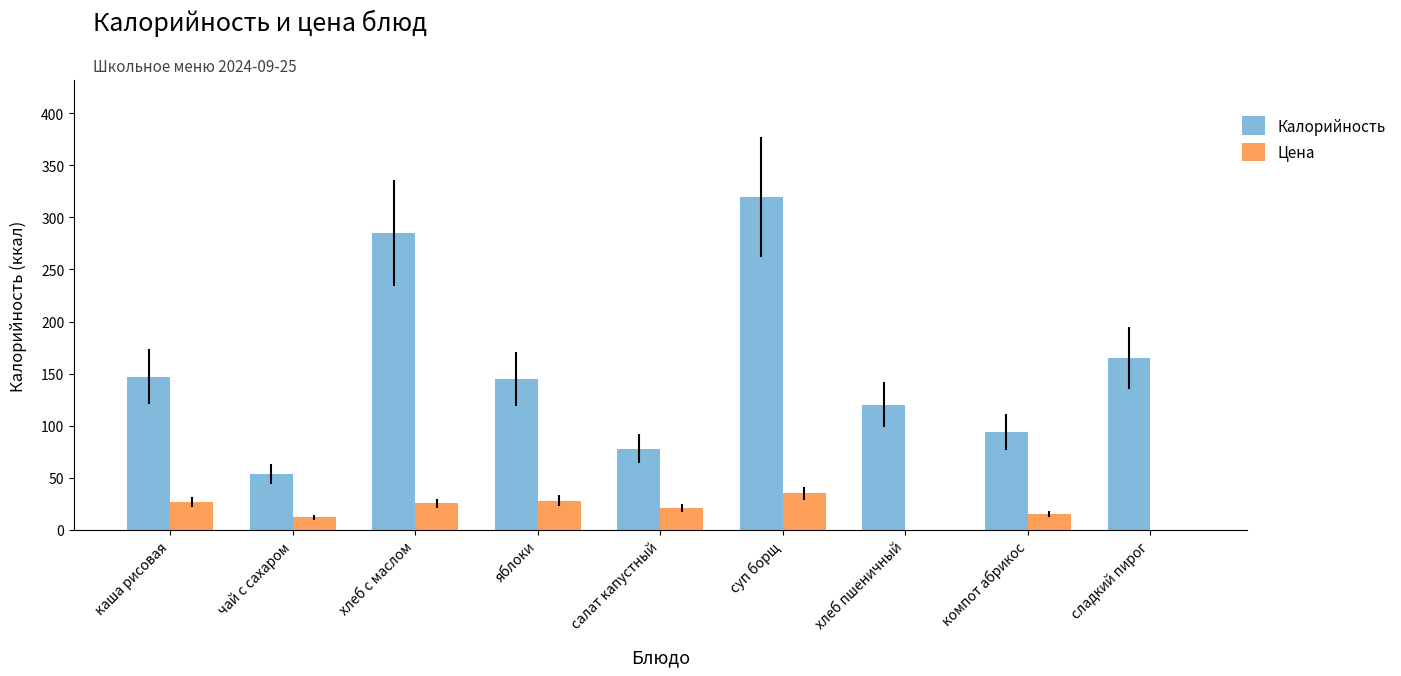

Which series changed the most between хлеб с маслом and суп борщ?

Калорийность